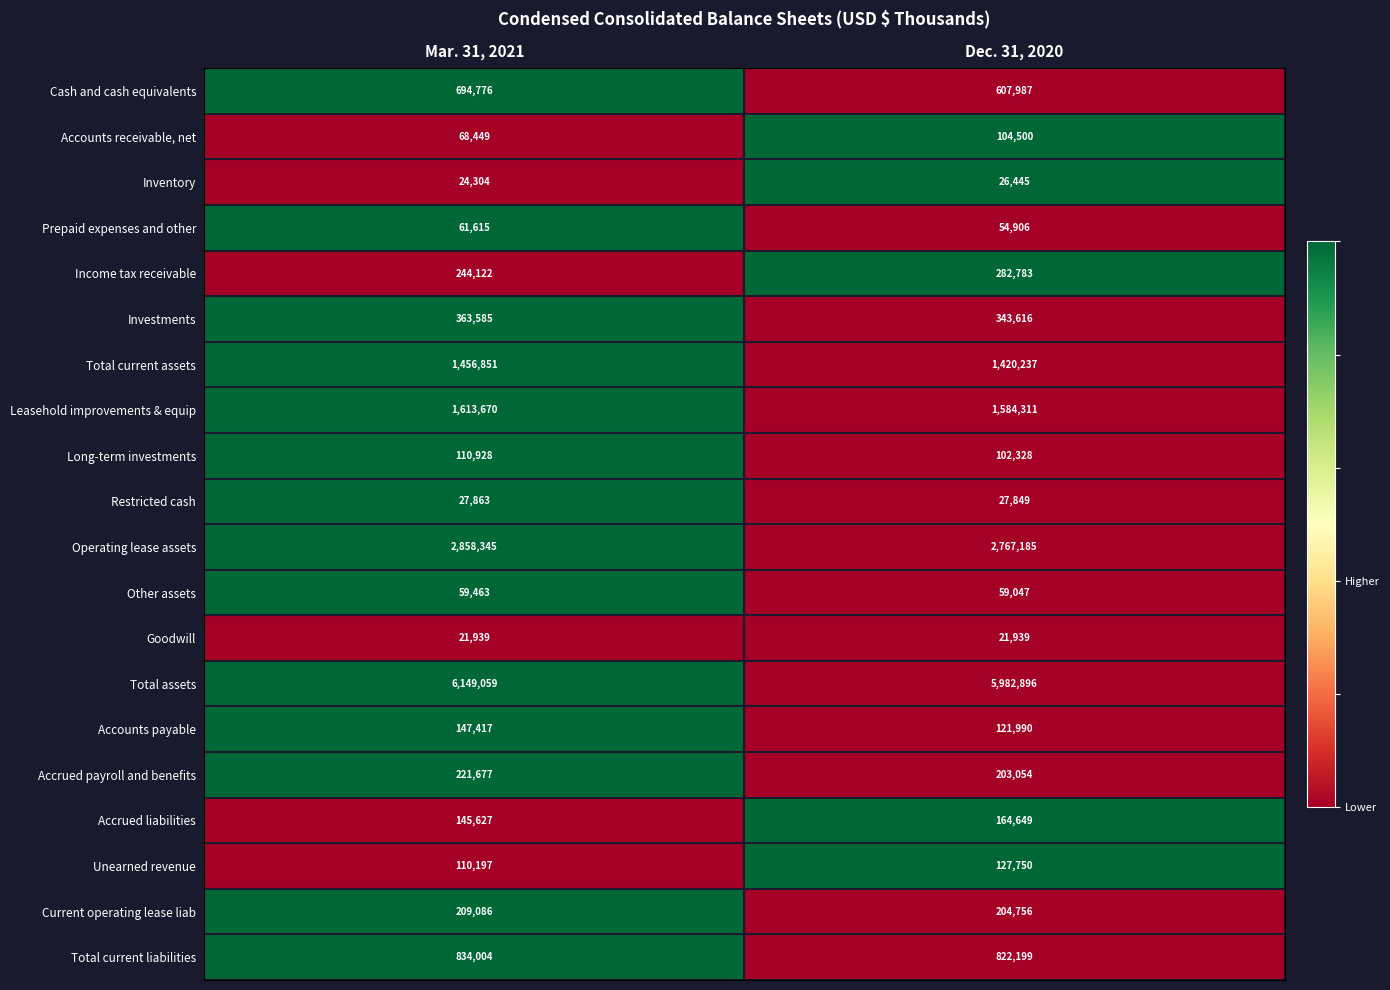

The value of Current operating lease liab at Dec. 31, 2020 is 54801. True or false?

False